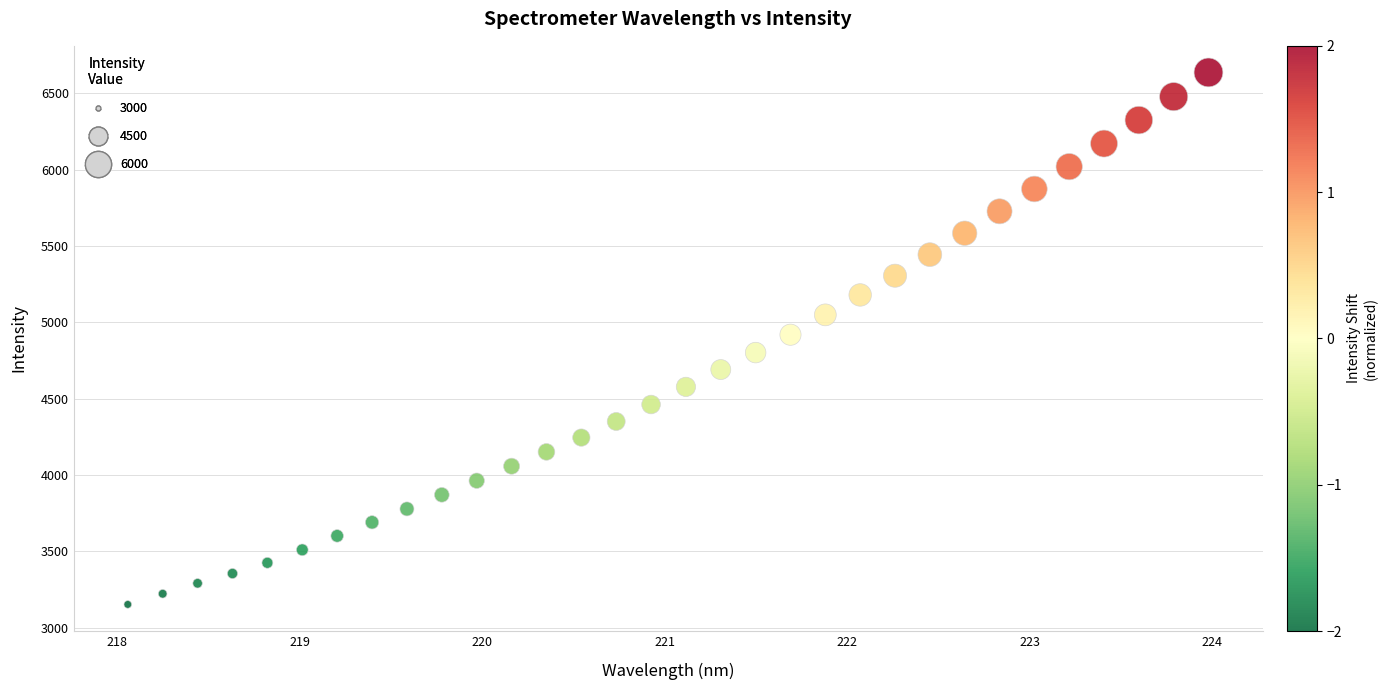

What is the range of Y values (max minus min)?

3484.8